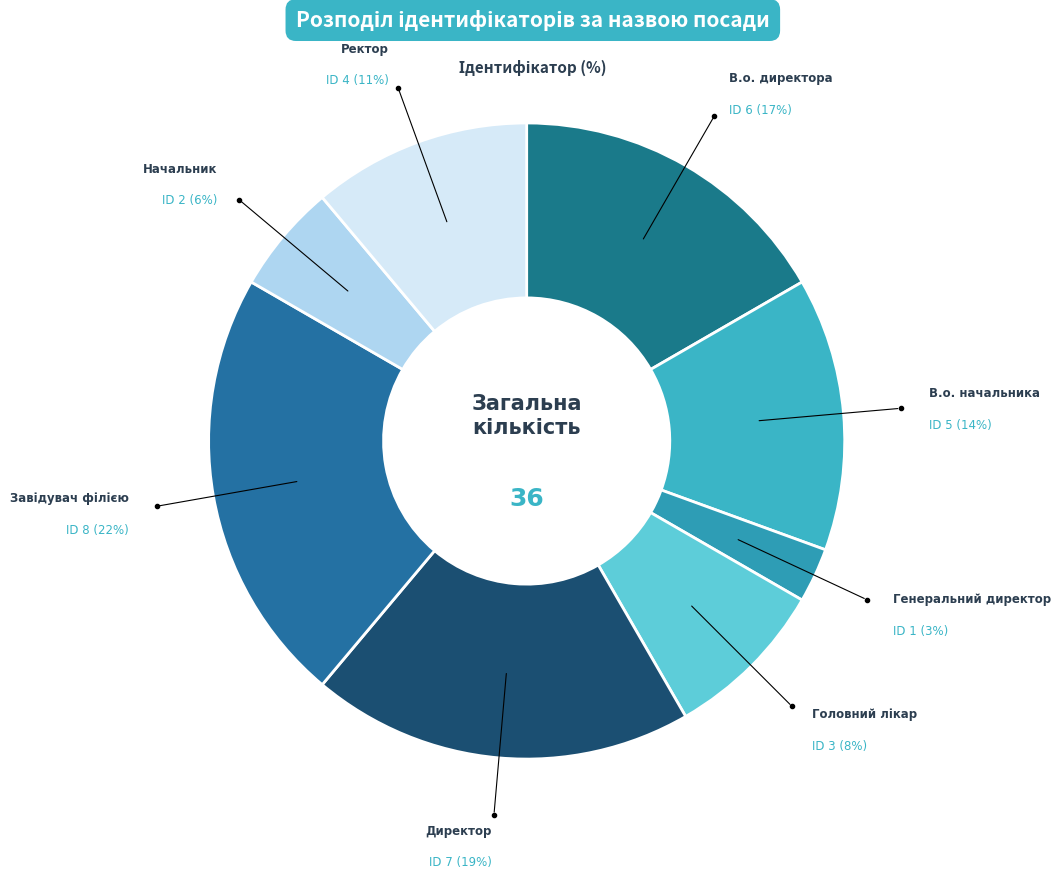

To the nearest percent, what portion does Генеральний директор represent?

3%